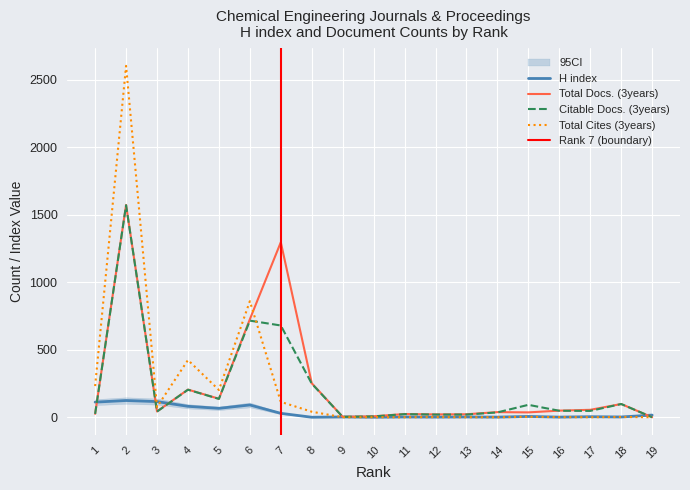

What is the difference between the H index values at 16 and 17?

3